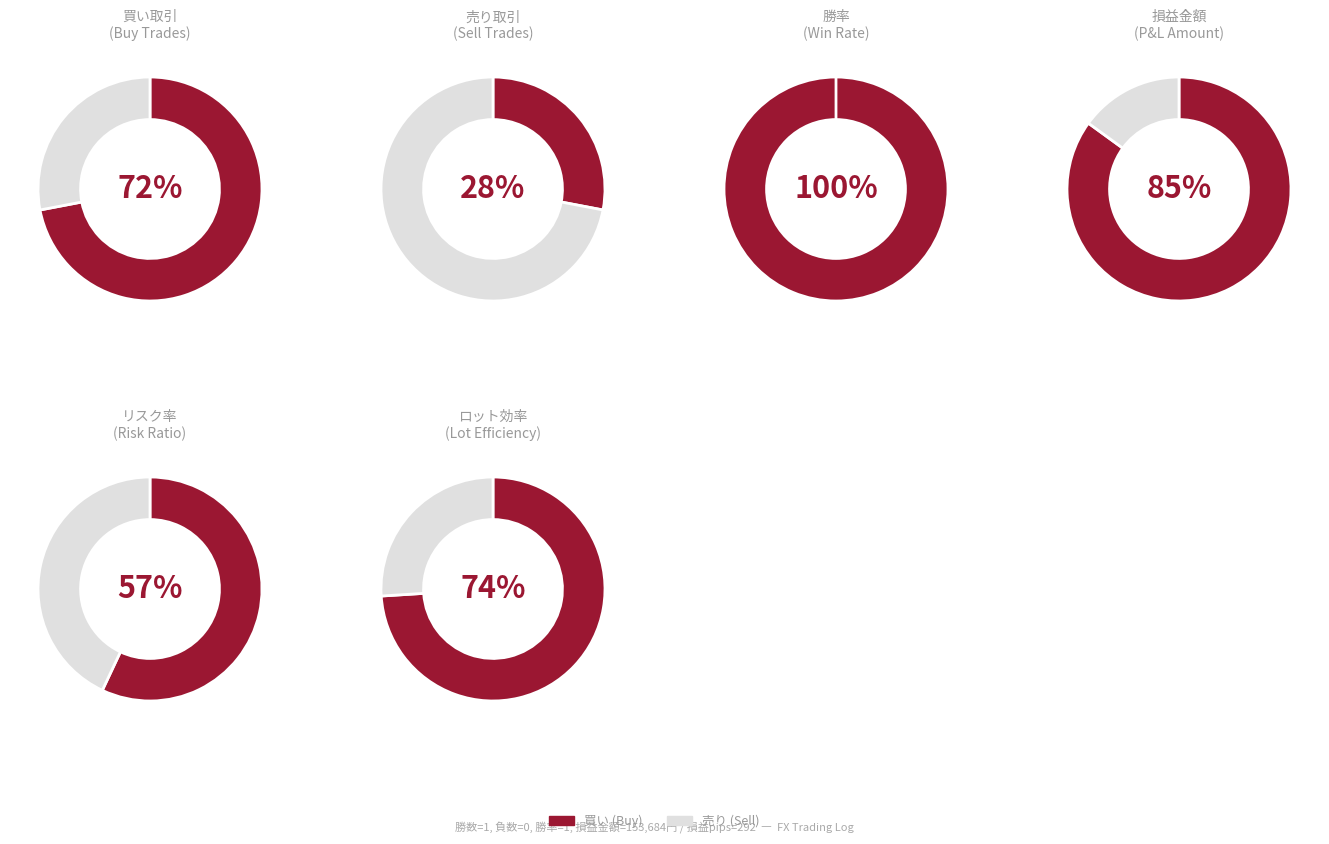

To the nearest percent, what percentage of the pie is 売?

28%